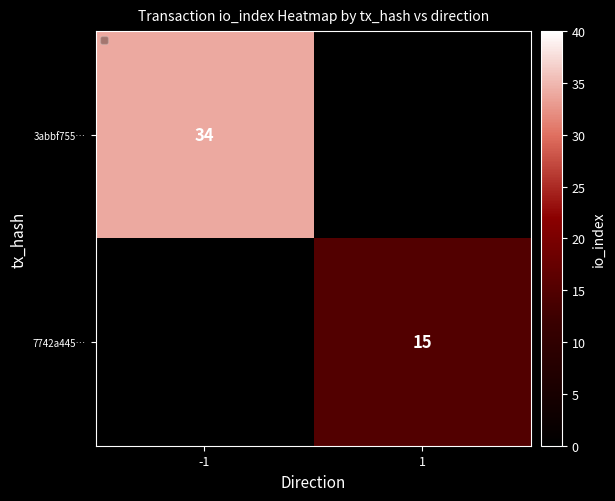

Is it true that 3abbf755… equals 34 at -1?

True